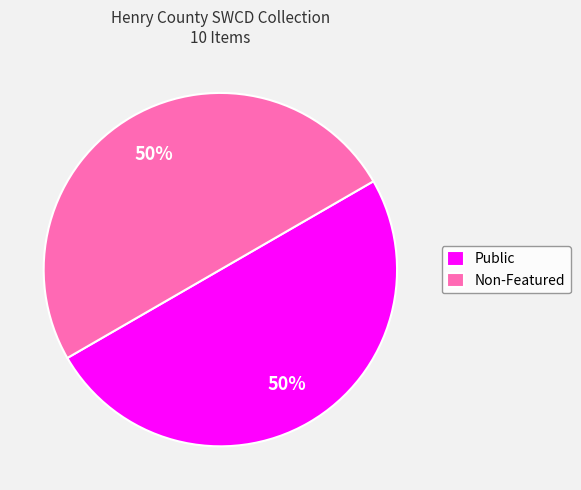

How many segments does this pie chart have?

2